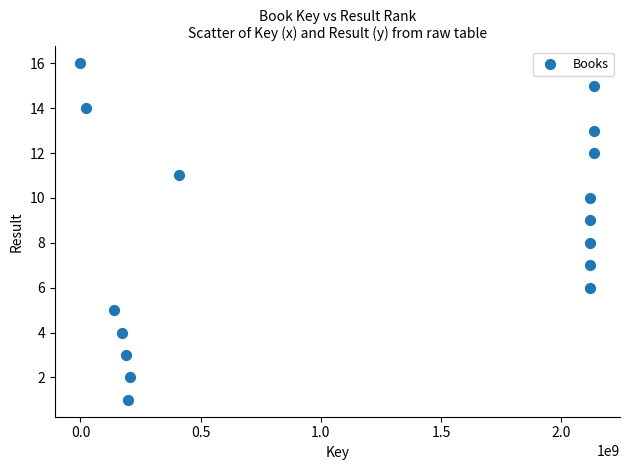

What is the range of Y values (max minus min)?

15